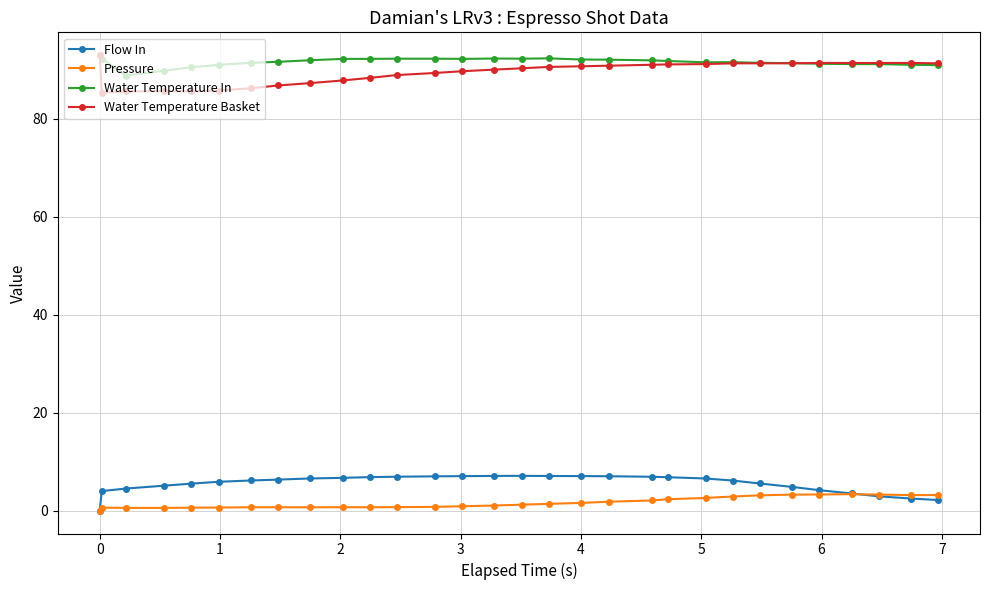

True or false: Flow In and Water Temperature In intersect in this chart.

False